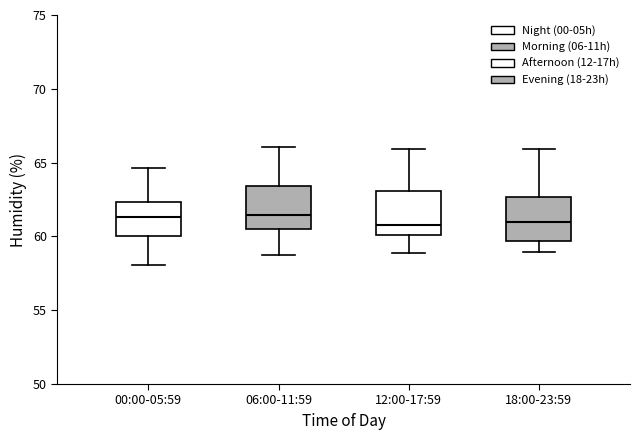

Reading left to right, transcribe this box plot: for each box, give where its median line is, the range the box spans, and where its two whiskers end, as read against the y-axis. The values are not printed on the chart, so give them approximately, as read against the axis.

00:00-05:59: median 61.5, box 60.0 to 62.5, whiskers 58.0 to 64.5
06:00-11:59: median 61.5, box 60.5 to 63.5, whiskers 58.5 to 66.0
12:00-17:59: median 61.0, box 60.0 to 63.0, whiskers 59.0 to 66.0
18:00-23:59: median 61.0, box 59.5 to 62.5, whiskers 59.0 to 66.0